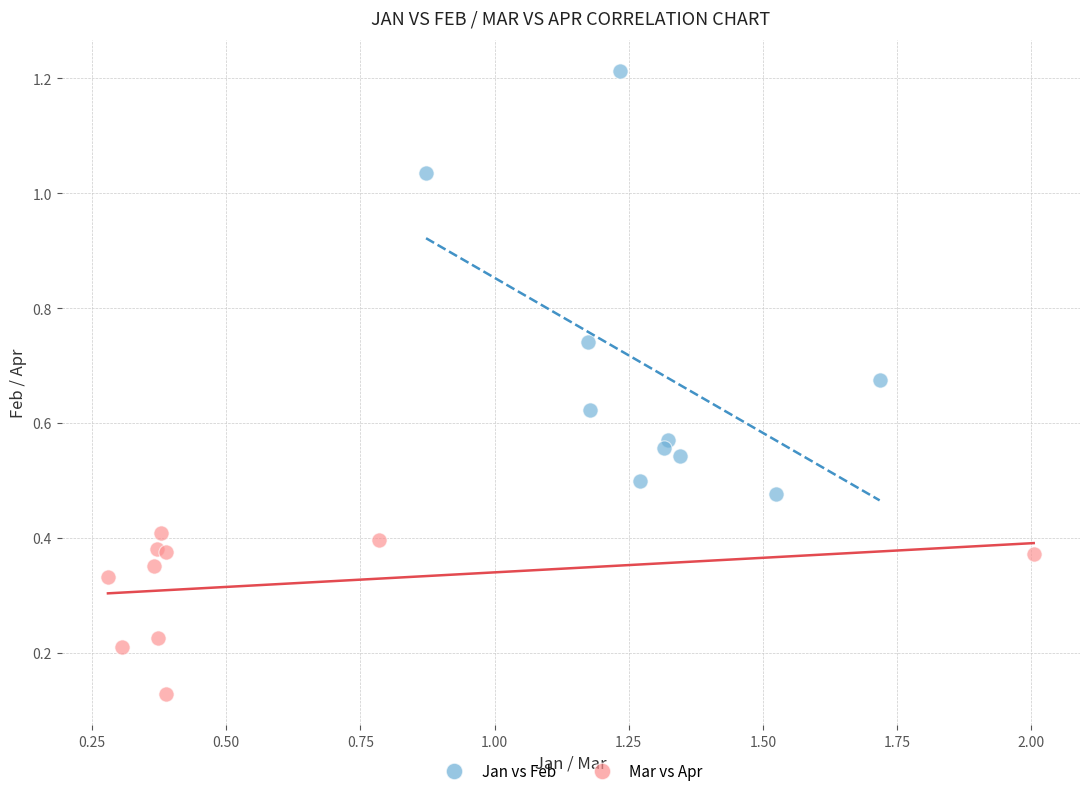

Which series has the largest Y range (max minus min)?

Jan vs Feb